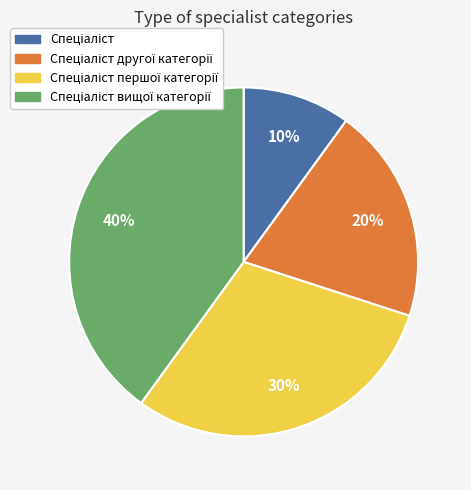

Does any single category account for the majority?

No